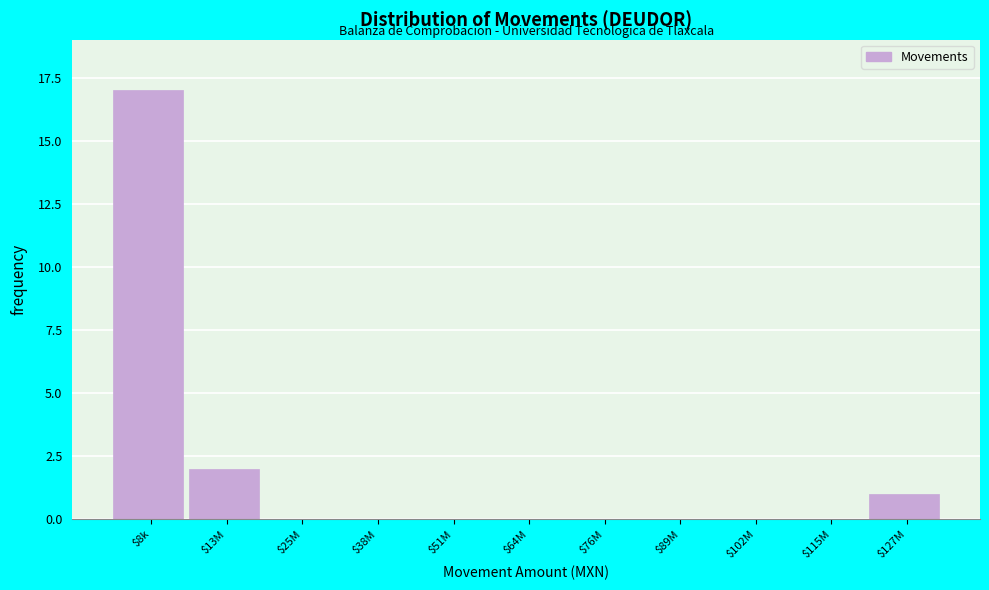

At which label is the value closest to 8?

$13M